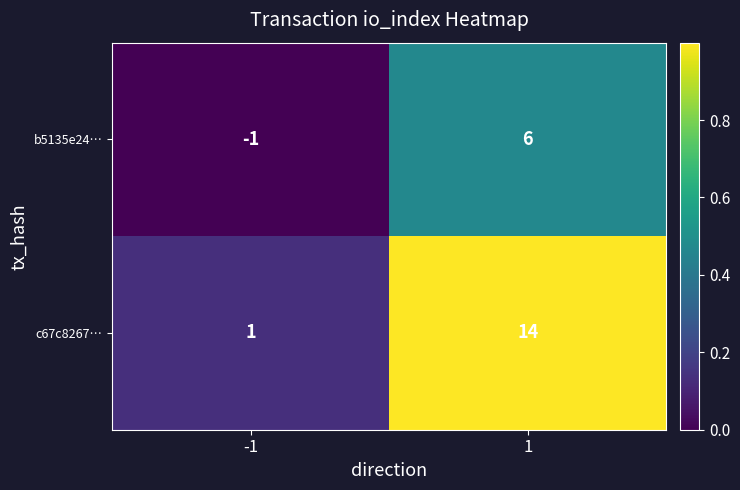

Reading right to left, what are all the values shown in this chart?

b5135e24…: 1=6	-1=-1
c67c8267…: 1=14	-1=1